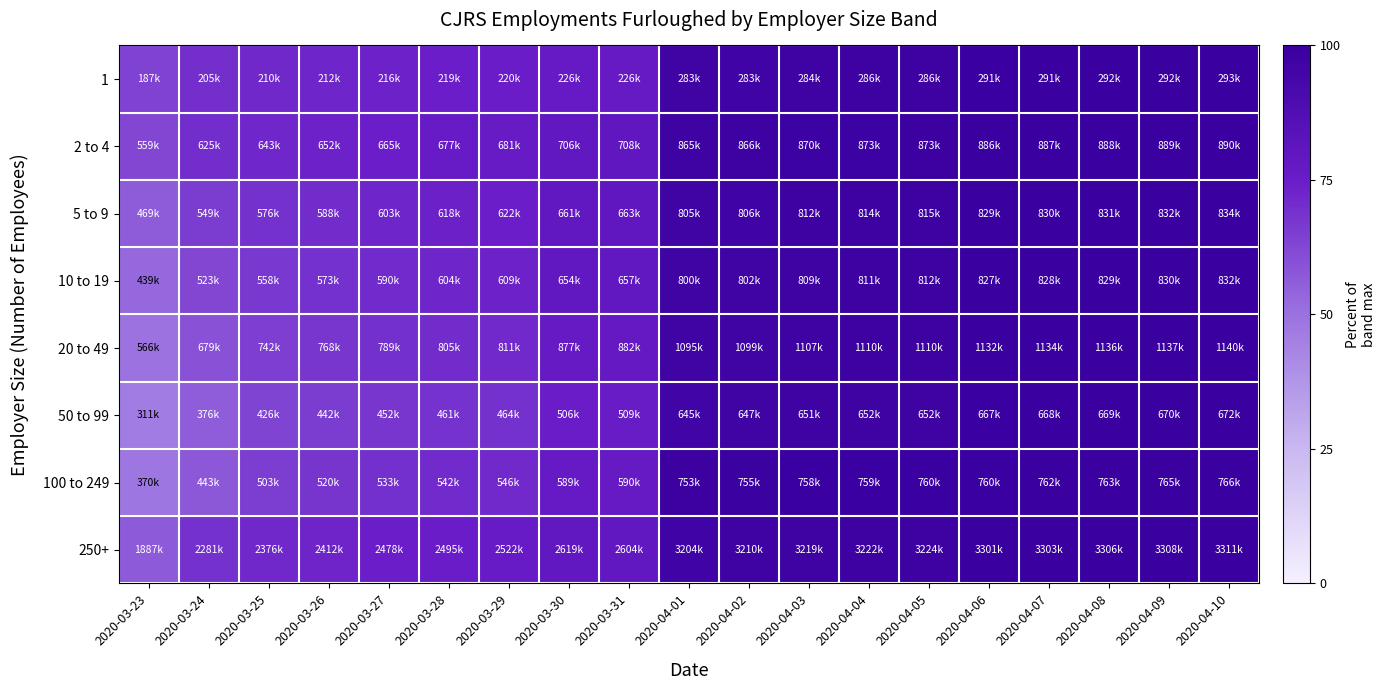

Reading right to left, list all the values displayed in this chart.

1: 2020-04-10=100.0	2020-04-09=99.7	2020-04-08=99.5	2020-04-07=99.3	2020-04-06=99.1	2020-04-05=97.4	2020-04-04=97.3	2020-04-03=97.0	2020-04-02=96.6	2020-04-01=96.4	2020-03-31=77.2	2020-03-30=77.0	2020-03-29=75.0	2020-03-28=74.7	2020-03-27=73.7	2020-03-26=72.4	2020-03-25=71.5	2020-03-24=69.9	2020-03-23=63.8
2 to 4: 2020-04-10=100.0	2020-04-09=99.8	2020-04-08=99.7	2020-04-07=99.6	2020-04-06=99.5	2020-04-05=98.1	2020-04-04=98.0	2020-04-03=97.8	2020-04-02=97.3	2020-04-01=97.2	2020-03-31=79.5	2020-03-30=79.3	2020-03-29=76.5	2020-03-28=76.0	2020-03-27=74.7	2020-03-26=73.3	2020-03-25=72.2	2020-03-24=70.2	2020-03-23=62.8
5 to 9: 2020-04-10=100.0	2020-04-09=99.8	2020-04-08=99.7	2020-04-07=99.5	2020-04-06=99.4	2020-04-05=97.7	2020-04-04=97.6	2020-04-03=97.3	2020-04-02=96.7	2020-04-01=96.5	2020-03-31=79.5	2020-03-30=79.2	2020-03-29=74.6	2020-03-28=74.0	2020-03-27=72.3	2020-03-26=70.5	2020-03-25=69.0	2020-03-24=65.8	2020-03-23=56.3
10 to 19: 2020-04-10=100.0	2020-04-09=99.8	2020-04-08=99.7	2020-04-07=99.5	2020-04-06=99.4	2020-04-05=97.5	2020-04-04=97.5	2020-04-03=97.2	2020-04-02=96.5	2020-04-01=96.2	2020-03-31=78.9	2020-03-30=78.5	2020-03-29=73.2	2020-03-28=72.6	2020-03-27=71.0	2020-03-26=68.9	2020-03-25=67.0	2020-03-24=62.8	2020-03-23=52.8
20 to 49: 2020-04-10=100.0	2020-04-09=99.8	2020-04-08=99.6	2020-04-07=99.5	2020-04-06=99.4	2020-04-05=97.4	2020-04-04=97.4	2020-04-03=97.2	2020-04-02=96.4	2020-04-01=96.1	2020-03-31=77.4	2020-03-30=77.0	2020-03-29=71.1	2020-03-28=70.7	2020-03-27=69.2	2020-03-26=67.4	2020-03-25=65.1	2020-03-24=59.6	2020-03-23=49.7
50 to 99: 2020-04-10=100.0	2020-04-09=99.8	2020-04-08=99.6	2020-04-07=99.3	2020-04-06=99.2	2020-04-05=97.1	2020-04-04=97.0	2020-04-03=96.9	2020-04-02=96.3	2020-04-01=96.0	2020-03-31=75.7	2020-03-30=75.3	2020-03-29=69.1	2020-03-28=68.6	2020-03-27=67.3	2020-03-26=65.8	2020-03-25=63.5	2020-03-24=56.0	2020-03-23=46.2
100 to 249: 2020-04-10=100.0	2020-04-09=99.8	2020-04-08=99.6	2020-04-07=99.5	2020-04-06=99.2	2020-04-05=99.1	2020-04-04=99.0	2020-04-03=98.9	2020-04-02=98.5	2020-04-01=98.2	2020-03-31=77.0	2020-03-30=76.8	2020-03-29=71.2	2020-03-28=70.8	2020-03-27=69.5	2020-03-26=67.9	2020-03-25=65.6	2020-03-24=57.8	2020-03-23=48.2
250+: 2020-04-10=100.0	2020-04-09=99.9	2020-04-08=99.8	2020-04-07=99.8	2020-04-06=99.7	2020-04-05=97.4	2020-04-04=97.3	2020-04-03=97.2	2020-04-02=96.9	2020-04-01=96.8	2020-03-31=78.7	2020-03-30=79.1	2020-03-29=76.2	2020-03-28=75.3	2020-03-27=74.8	2020-03-26=72.9	2020-03-25=71.8	2020-03-24=68.9	2020-03-23=57.0